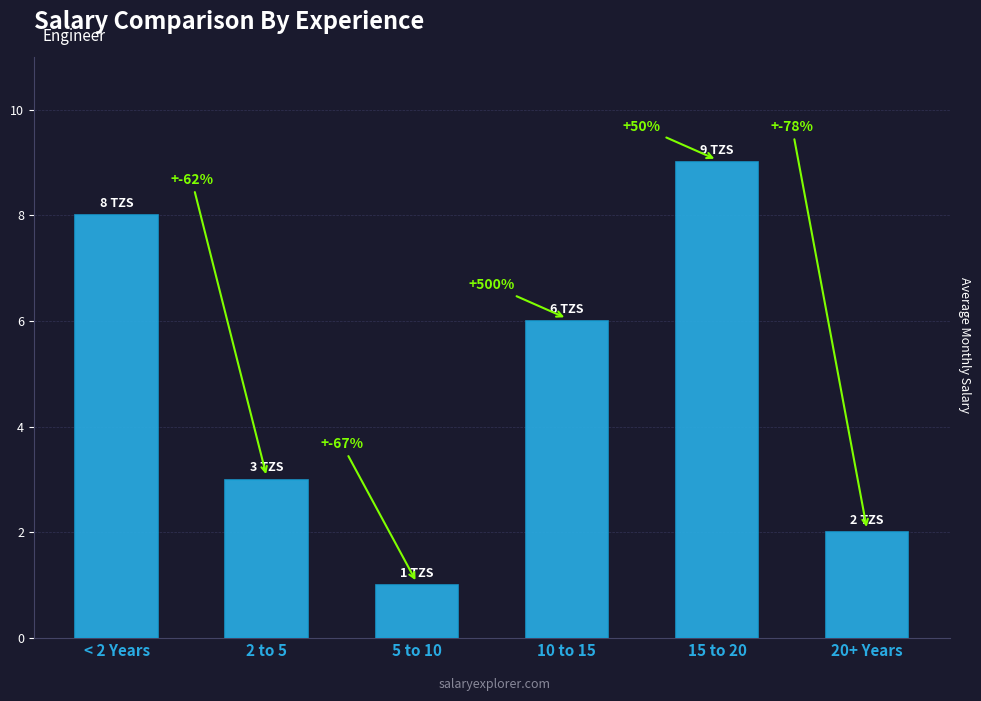

List the labels in order of value, smallest first.

5 to 10, 20+ Years, 2 to 5, 10 to 15, < 2 Years, 15 to 20